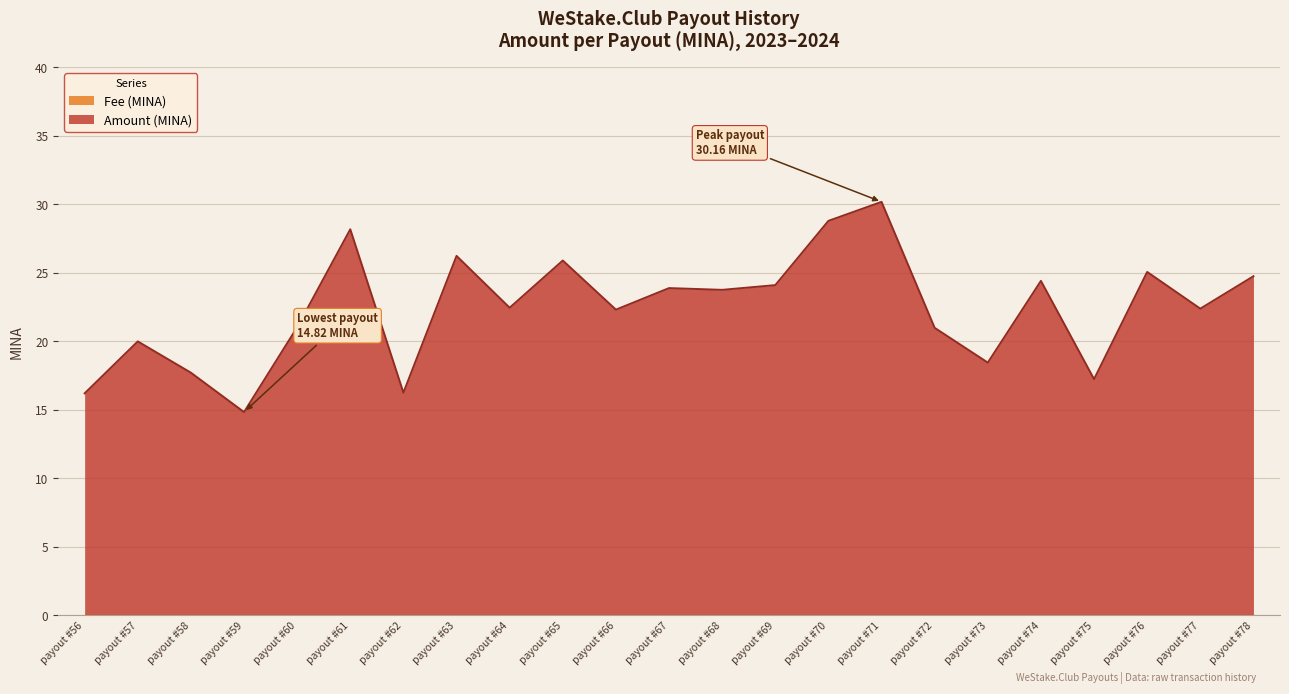

Between payout #59 and payout #72, which is larger?

payout #72